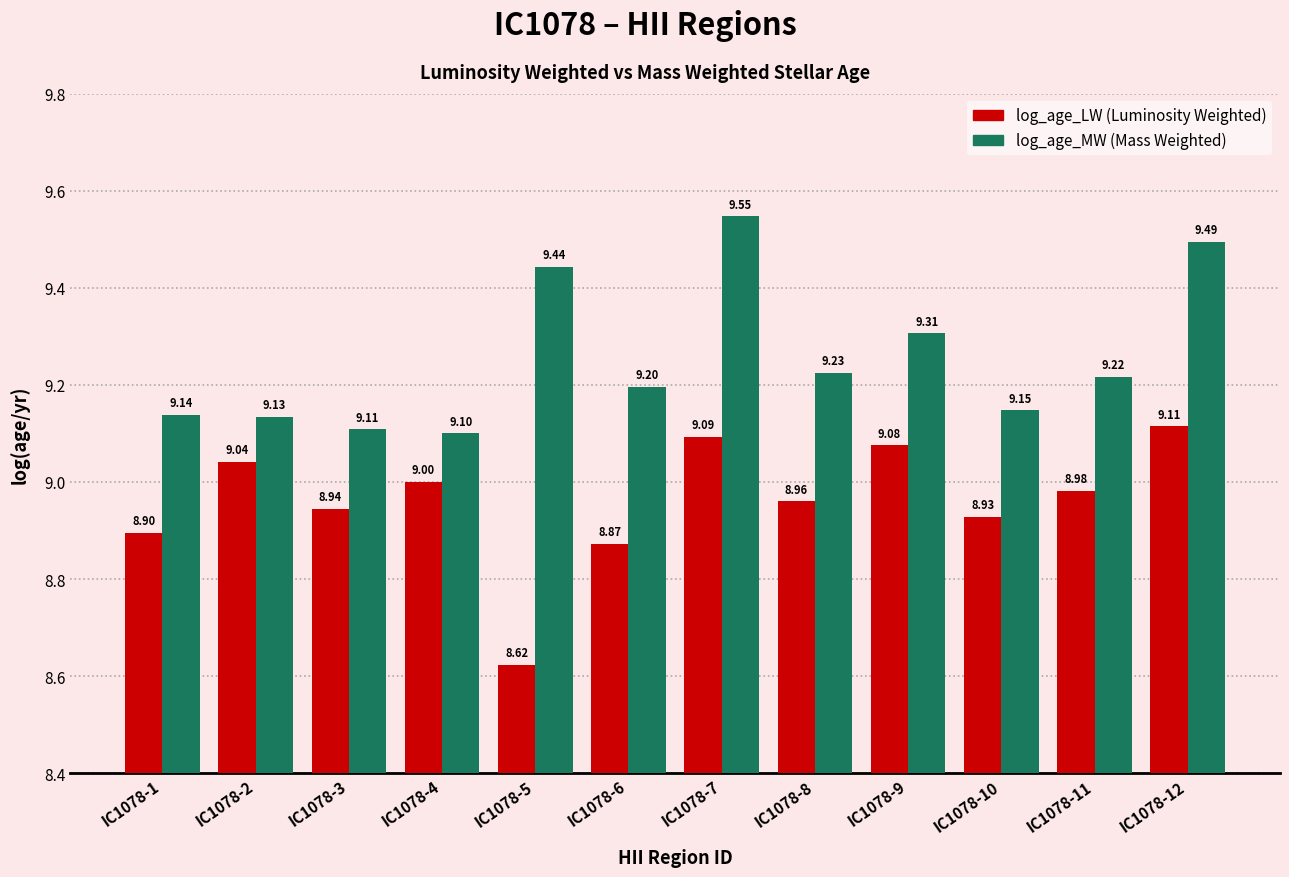

What is the difference between the highest and lowest values at IC1078-8?

0.3